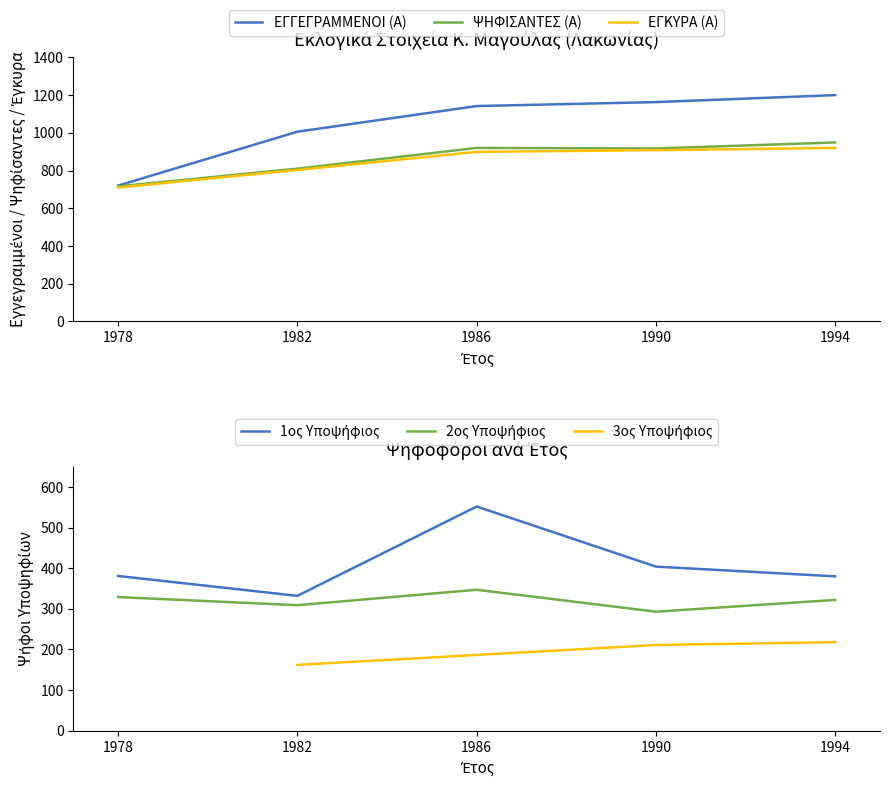

Which category has the lowest value in the ΨΗΦΙΣΑΝΤΕΣ (Α) series?

1978